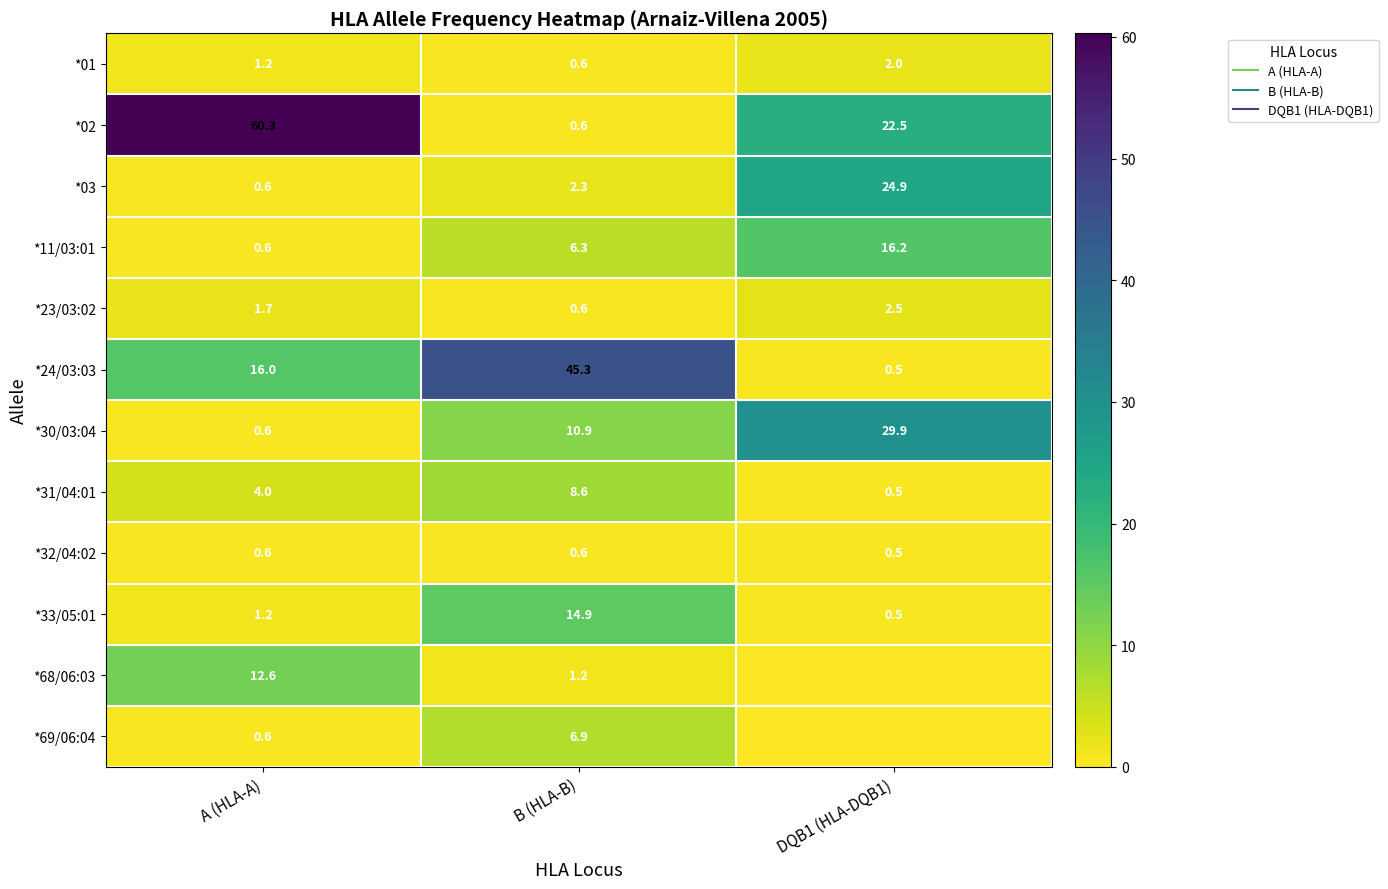

True or false: *24/03:03 has a value of 21.2 at A (HLA-A).

False